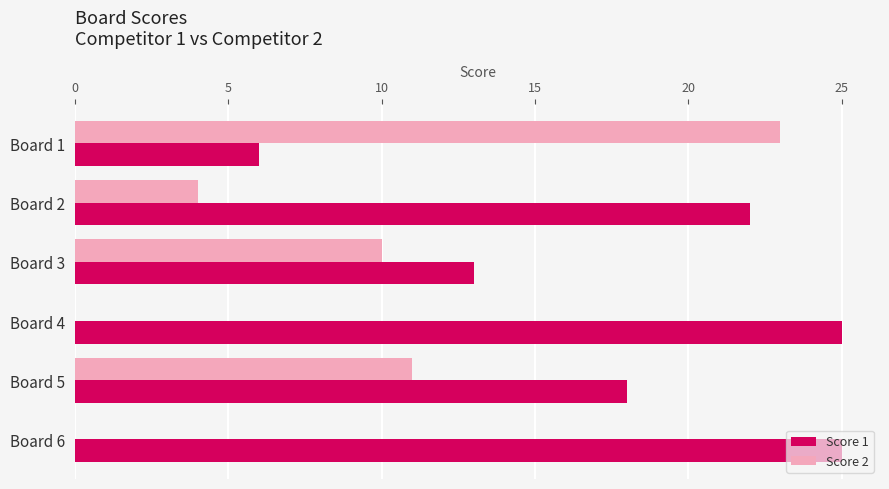

Where is Score 1 nearest to the value 15?

Board 3